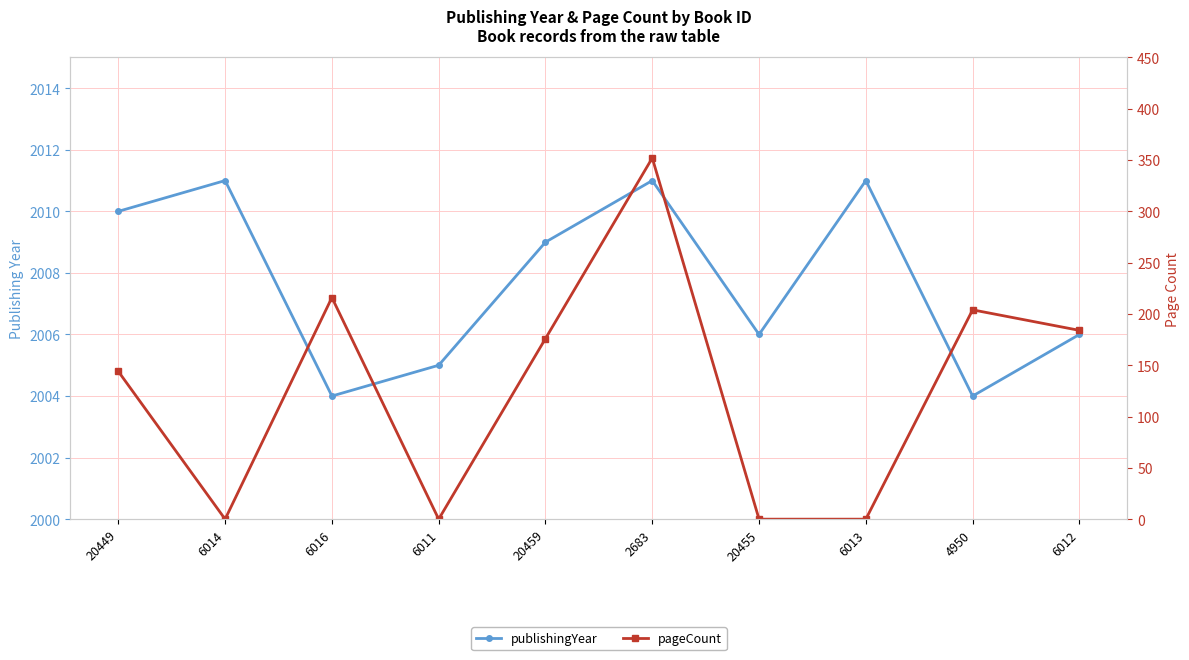

What is the spread (max minus min) of values at 2683?

1659